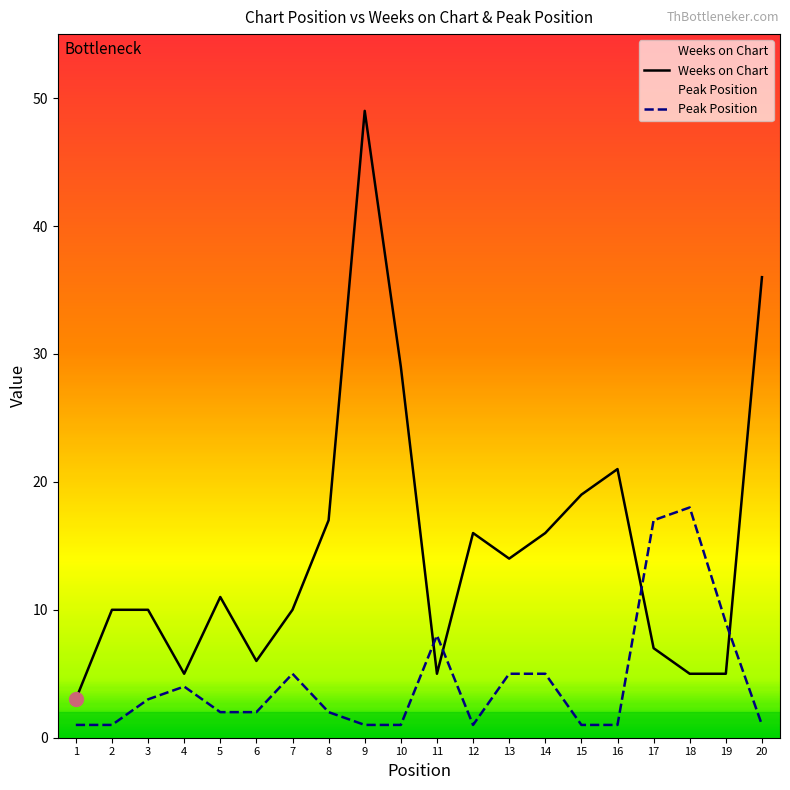

What is the total value across all series at 16?

22